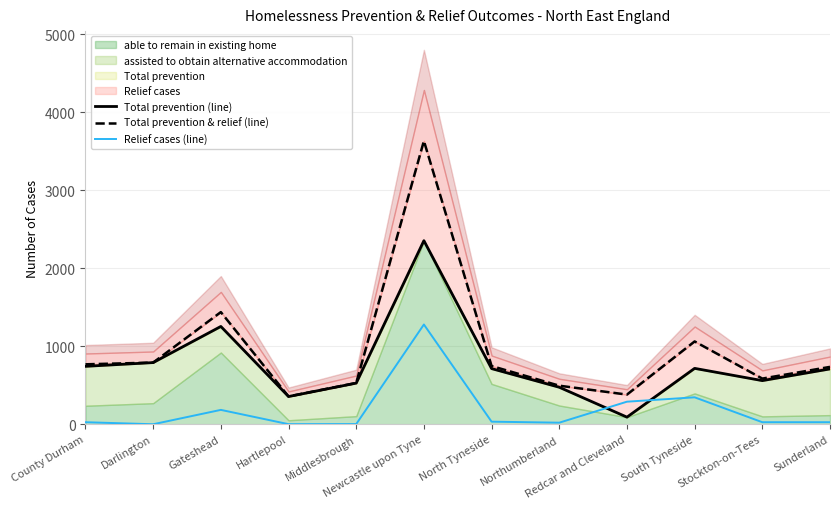

True or false: Total prevention & relief (line) has more than 1 interior local peaks.

True